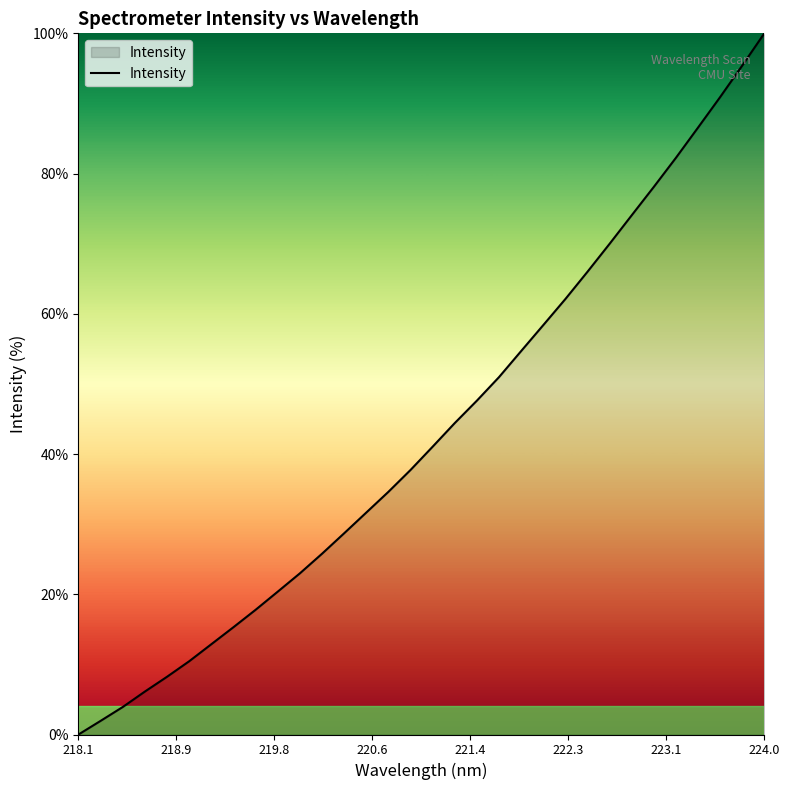

Reading left to right, extract all data points from this chart.

0.0	1.9	3.9	6.1	8.2	10.5	12.9	15.3	17.8	20.4	23.0	25.8	28.7	31.7	34.6	37.7	41.1	44.4	47.6	51.0	54.7	58.4	62.1	66.0	70.0	74.1	78.1	82.2	86.6	90.9	95.4	100.0